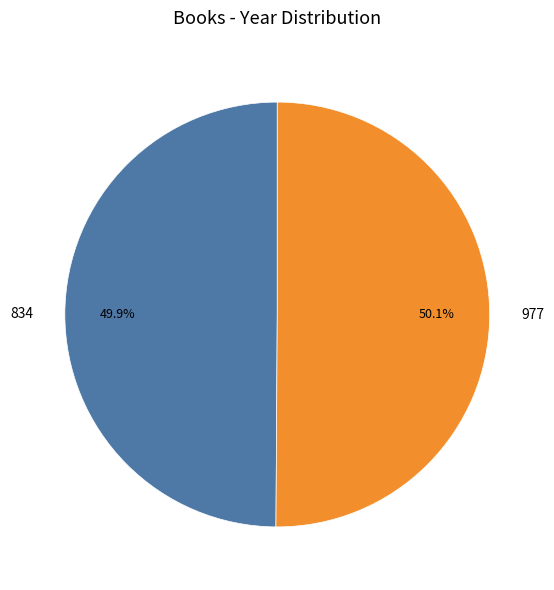

How many segments does this pie chart have?

2